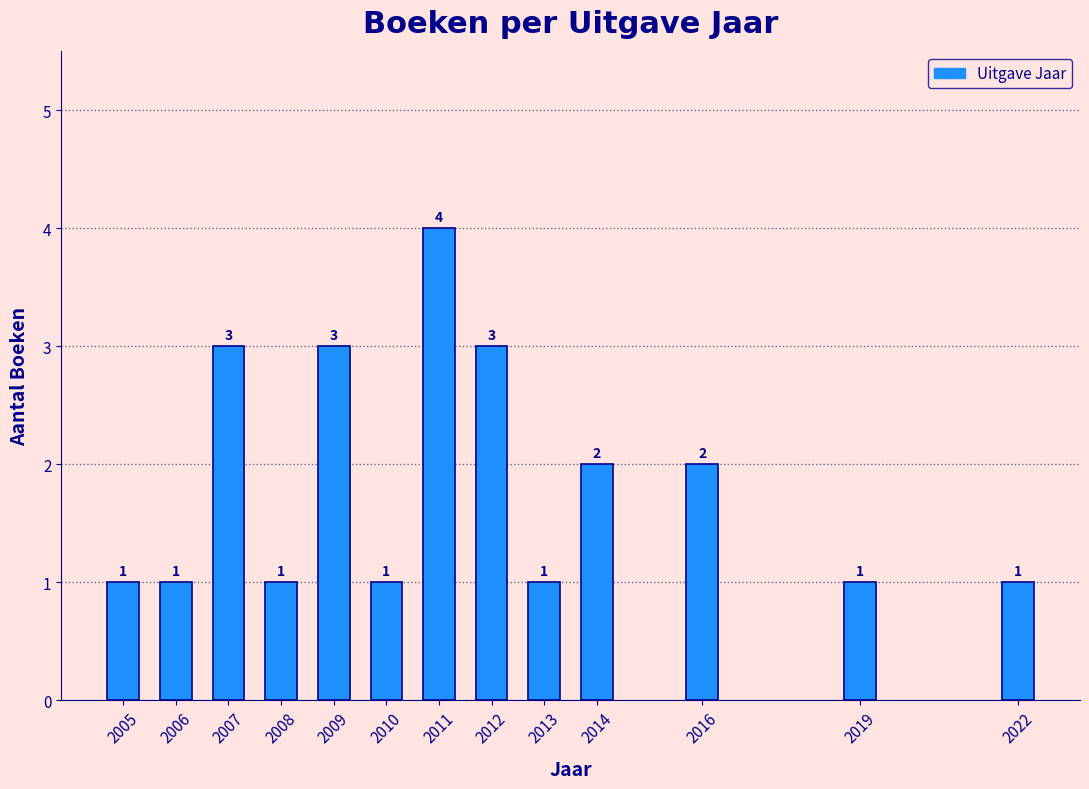

Reading left to right, transcribe all the data shown in this chart.

2005=1	2006=1	2007=3	2008=1	2009=3	2010=1	2011=4	2012=3	2013=1	2014=2	2016=2	2019=1	2022=1